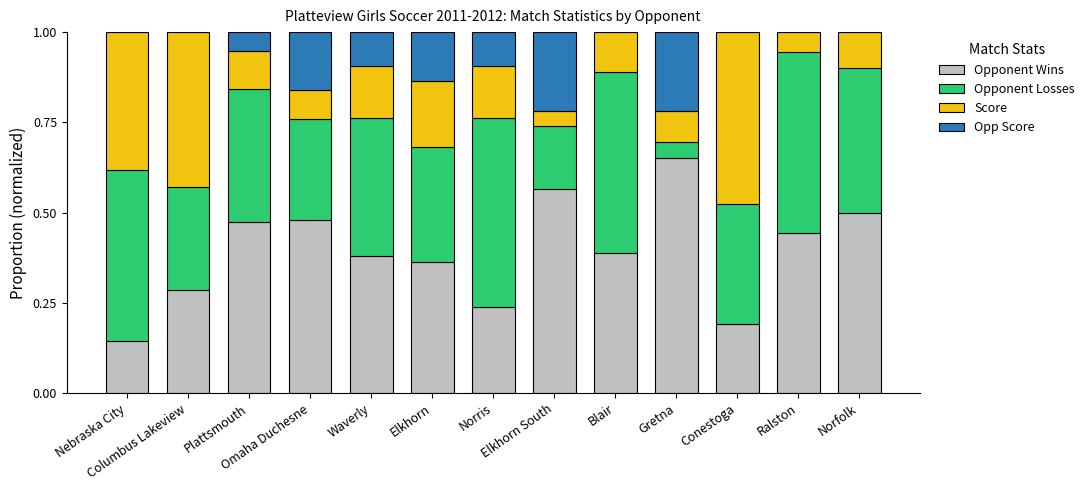

What are all the series names shown in the legend?

Opponent Wins, Opponent Losses, Score, Opp Score